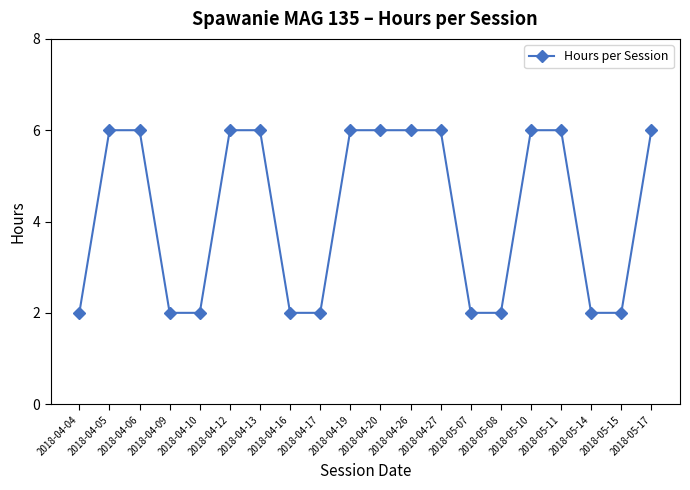

Is it true that the value at 2018-04-27 is 9?

False